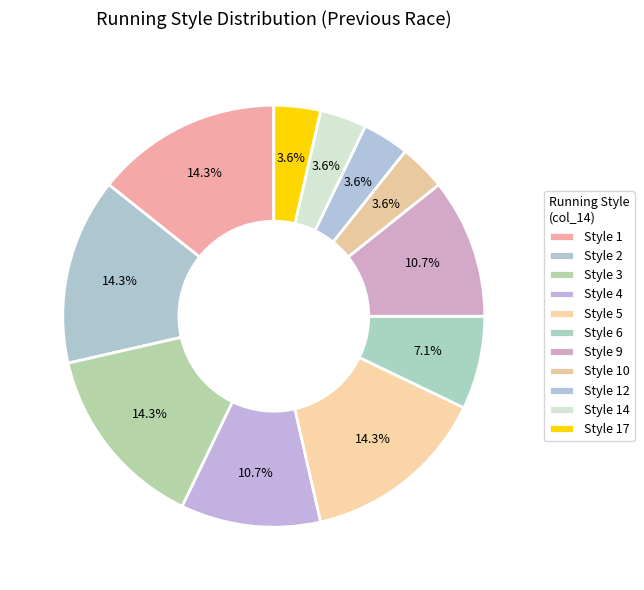

How many slices are in this pie chart?

11